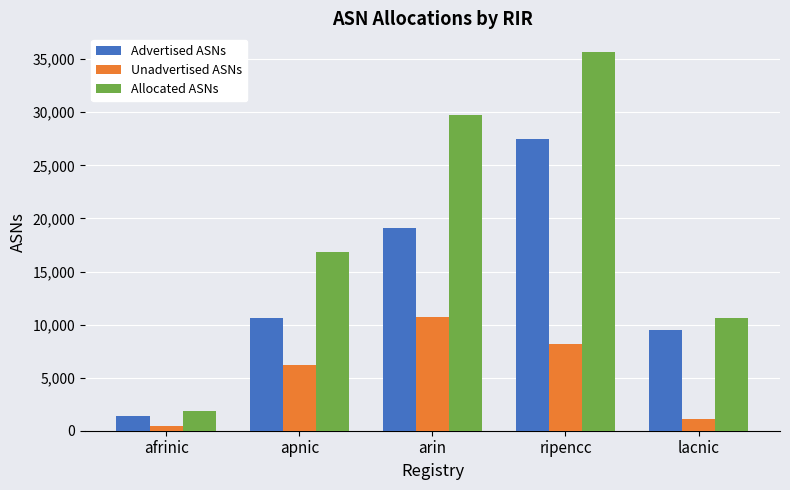

The value of Advertised ASNs at apnic is 10651. True or false?

True